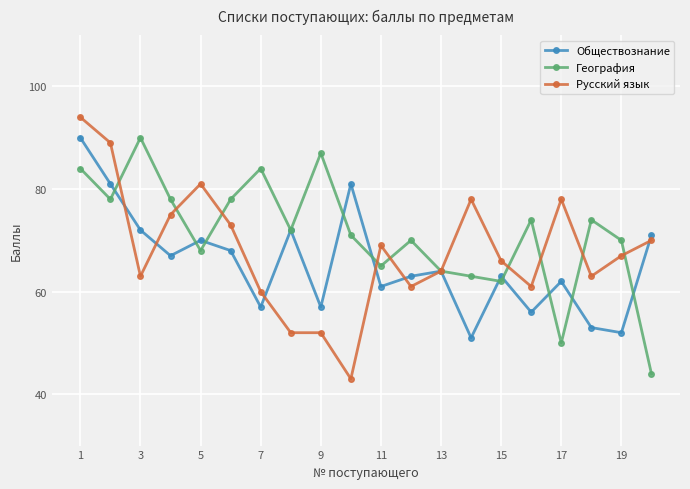

Rank the series by their average value, from highest to lowest.

География, Русский язык, Обществознание